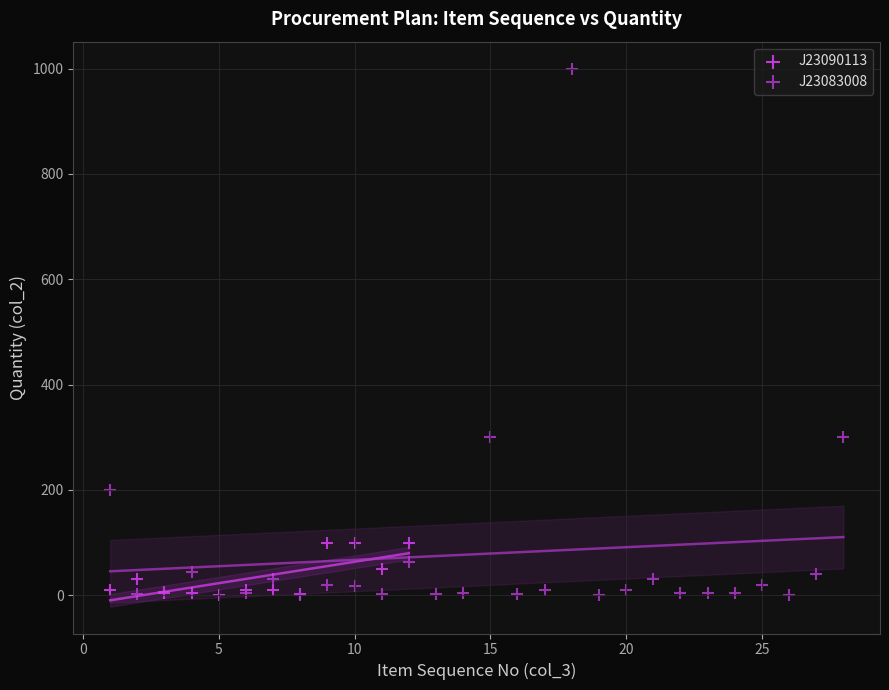

Which series reaches the maximum Y coordinate?

J23083008